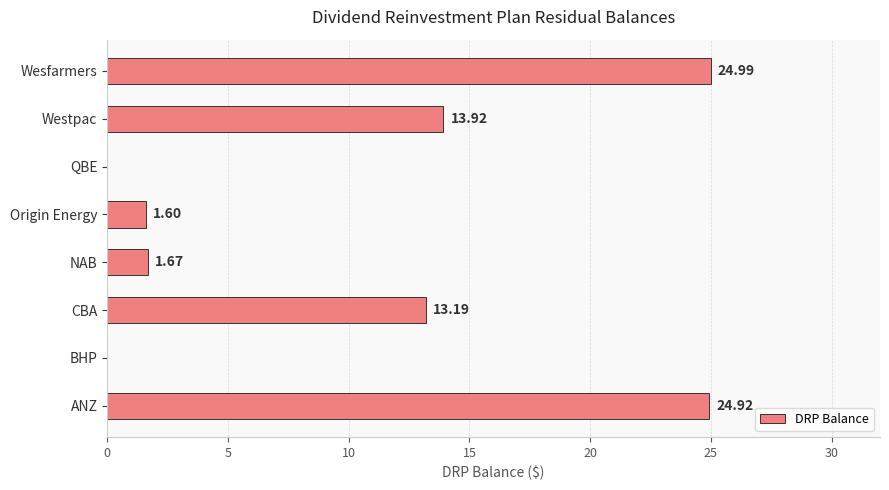

At which label is the value closest to 12?

CBA